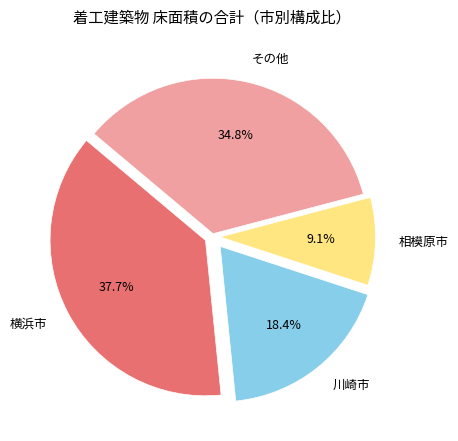

Does その他 account for over 50% of the chart?

No